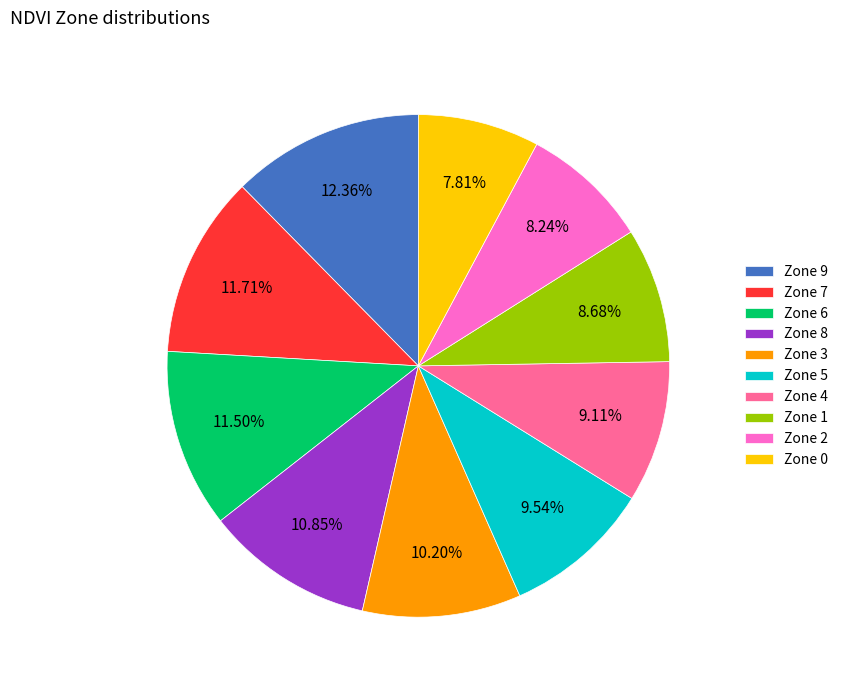

Is Zone 2 the majority of the pie?

No